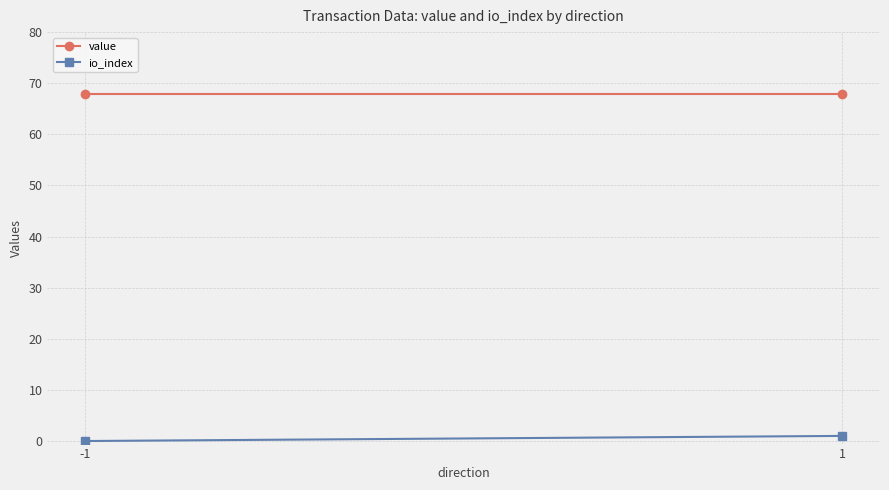

Read the io_index value at 1.

1.0